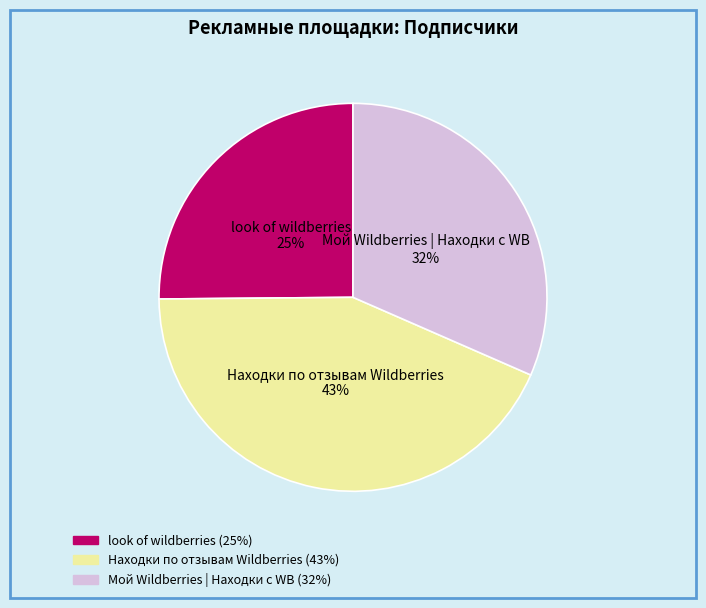

Which slice is the largest?

Находки по отзывам Wildberries